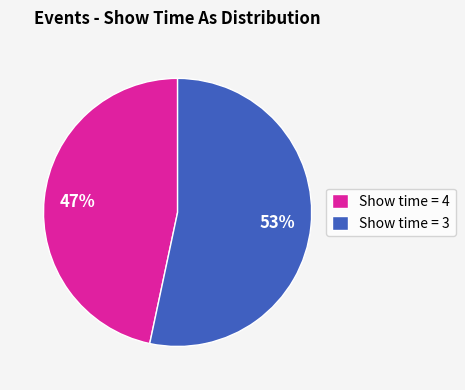

Which slice is the largest?

Show time = 3